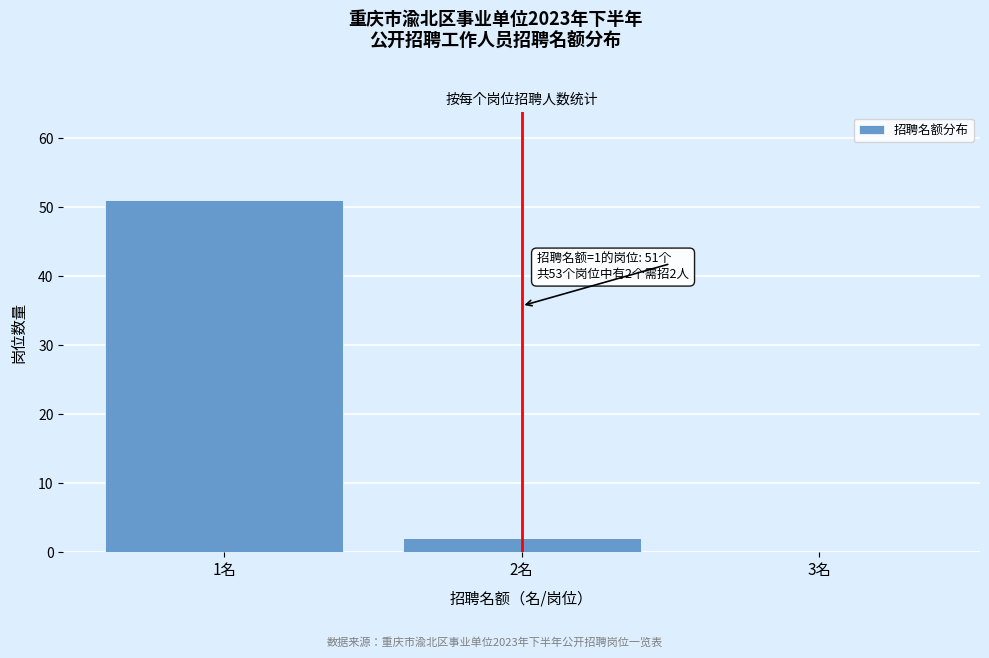

Over which range of the x-axis is the bar tallest?

0.5 to 1.5